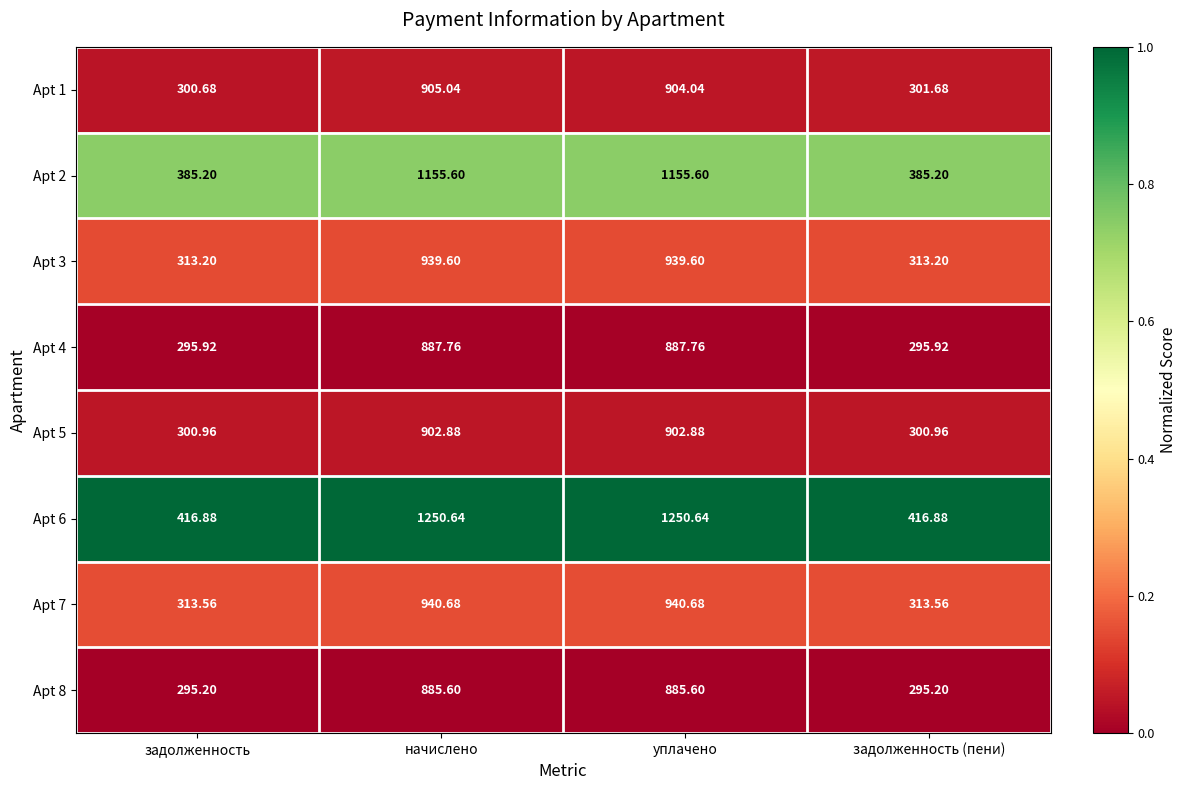

At which label does Apt 1 first exceed 904?

начислено